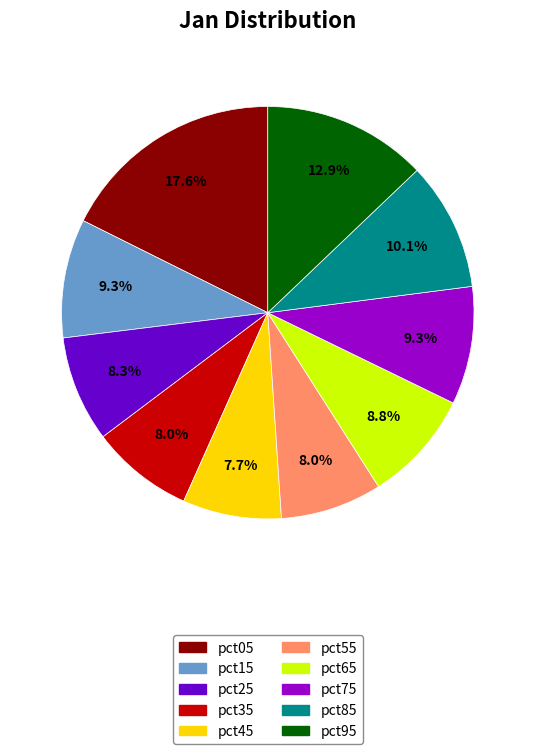

How many segments does this pie chart have?

10